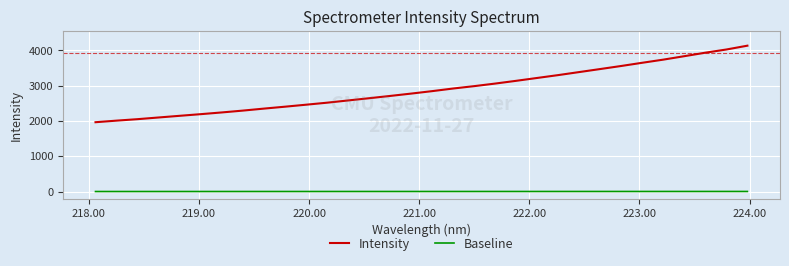

Does the chart display data point markers on the line(s)?

No